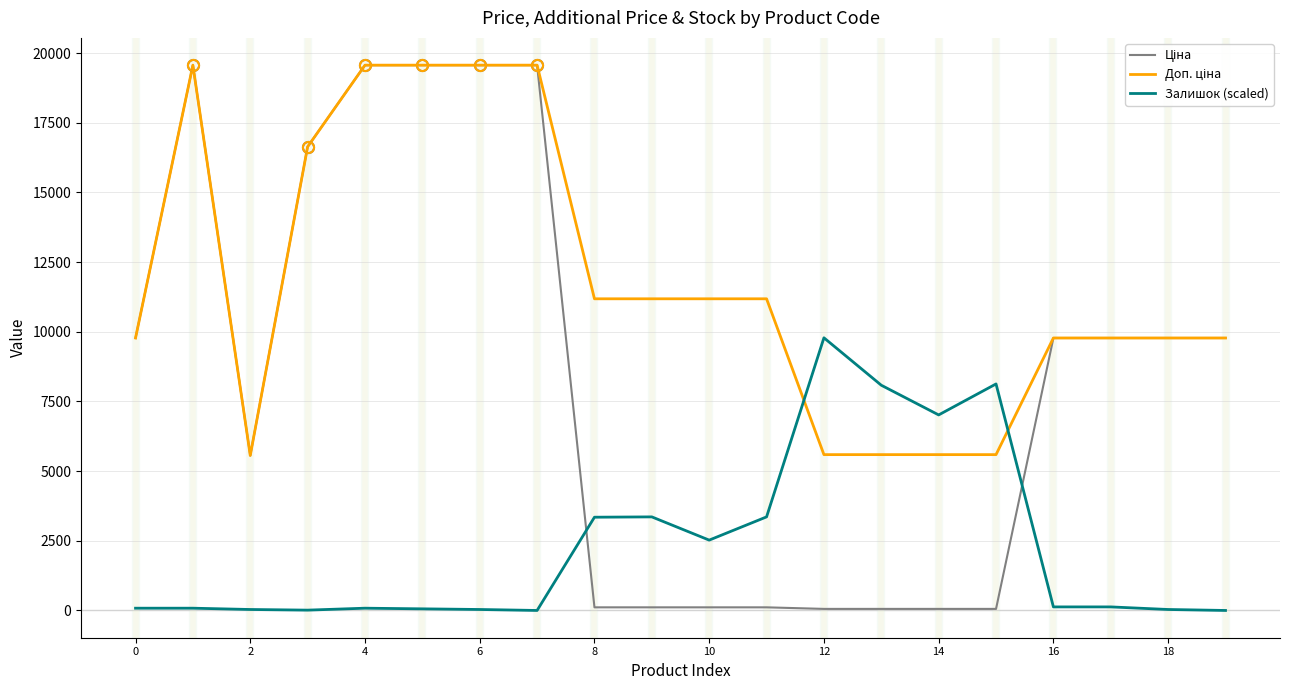

What is the greatest value displayed?

19564.9